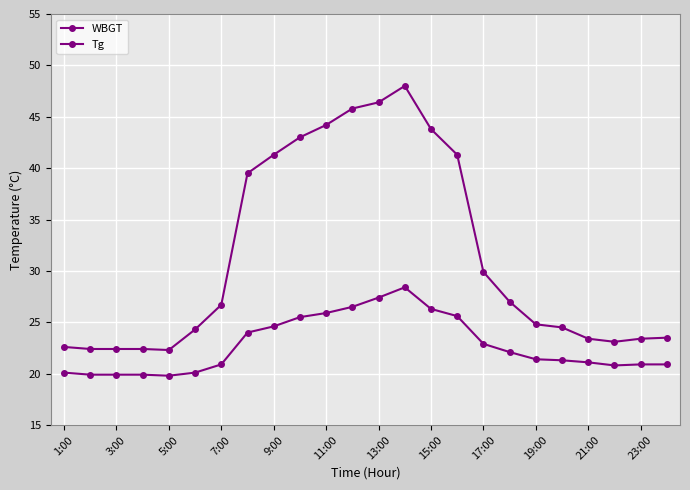

How many data points does each series have?

24